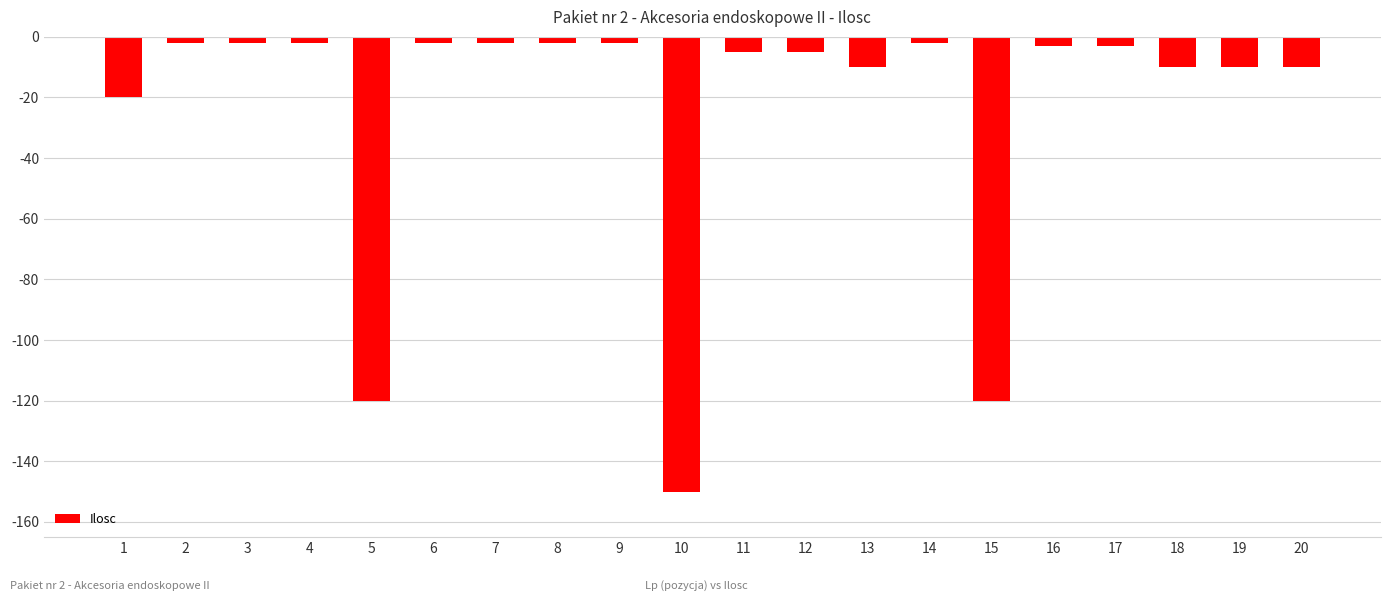

What is the value of the 4th bar from the left?

-2